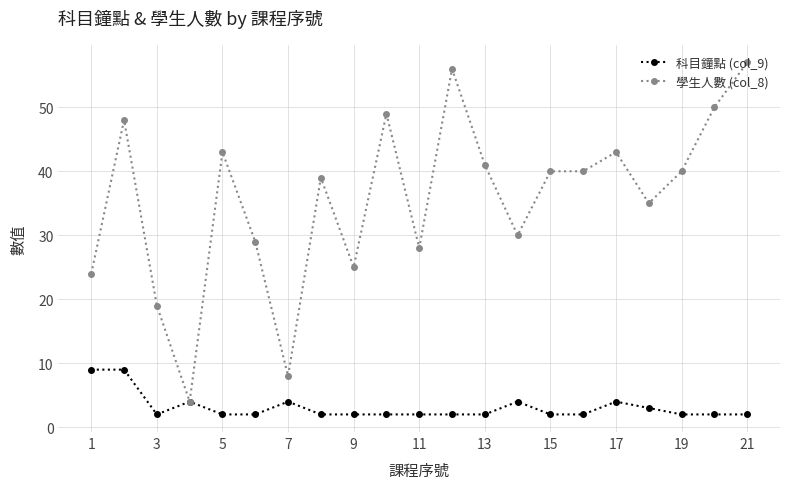

List the series in order of their overall mean, highest first.

學生人數 (col_8), 科目鐘點 (col_9)